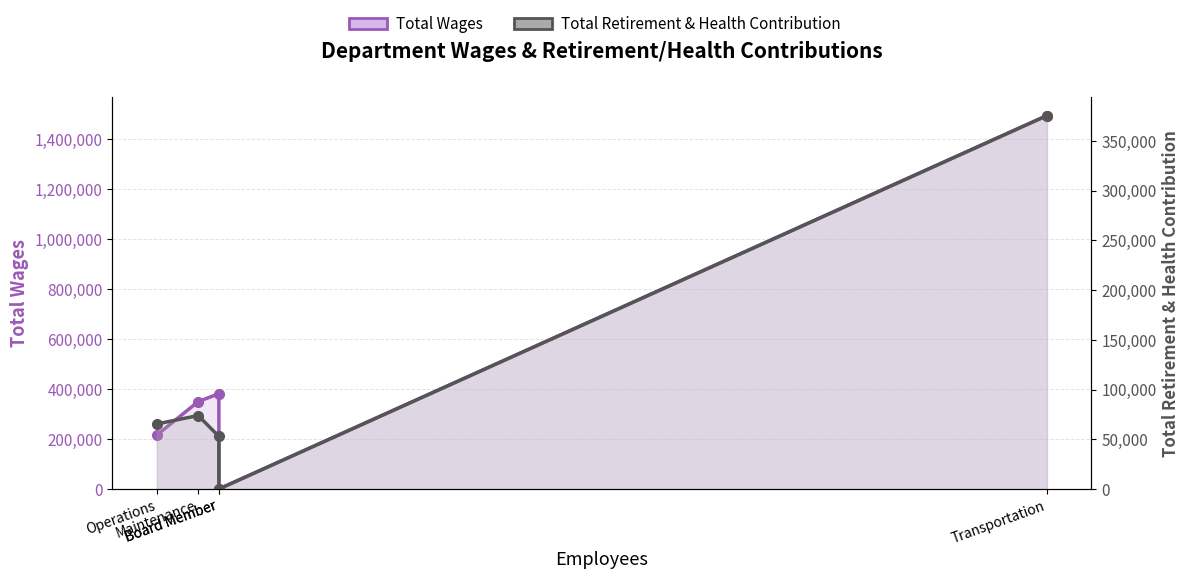

How many lines are shown in the chart?

2